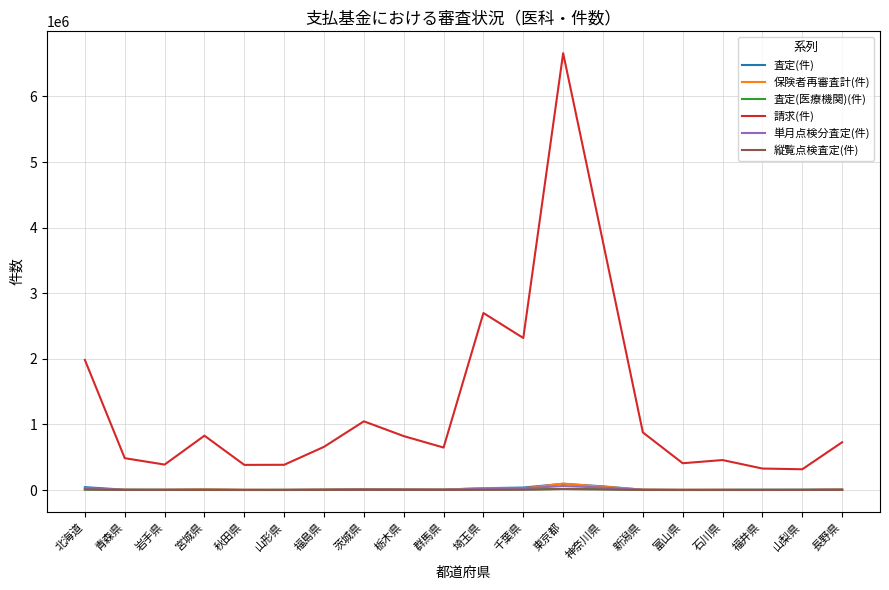

What position from the left is 新潟県?

15